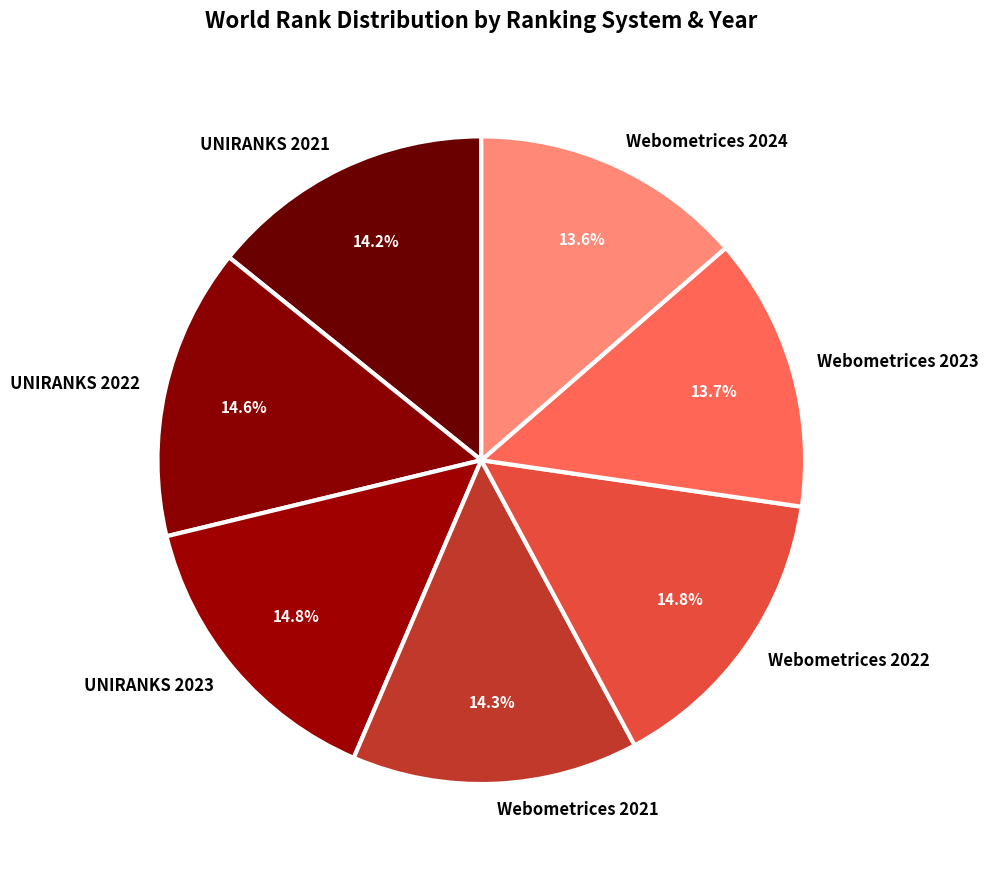

To the nearest percent, what percentage of the pie is Webometrices 2022?

15%